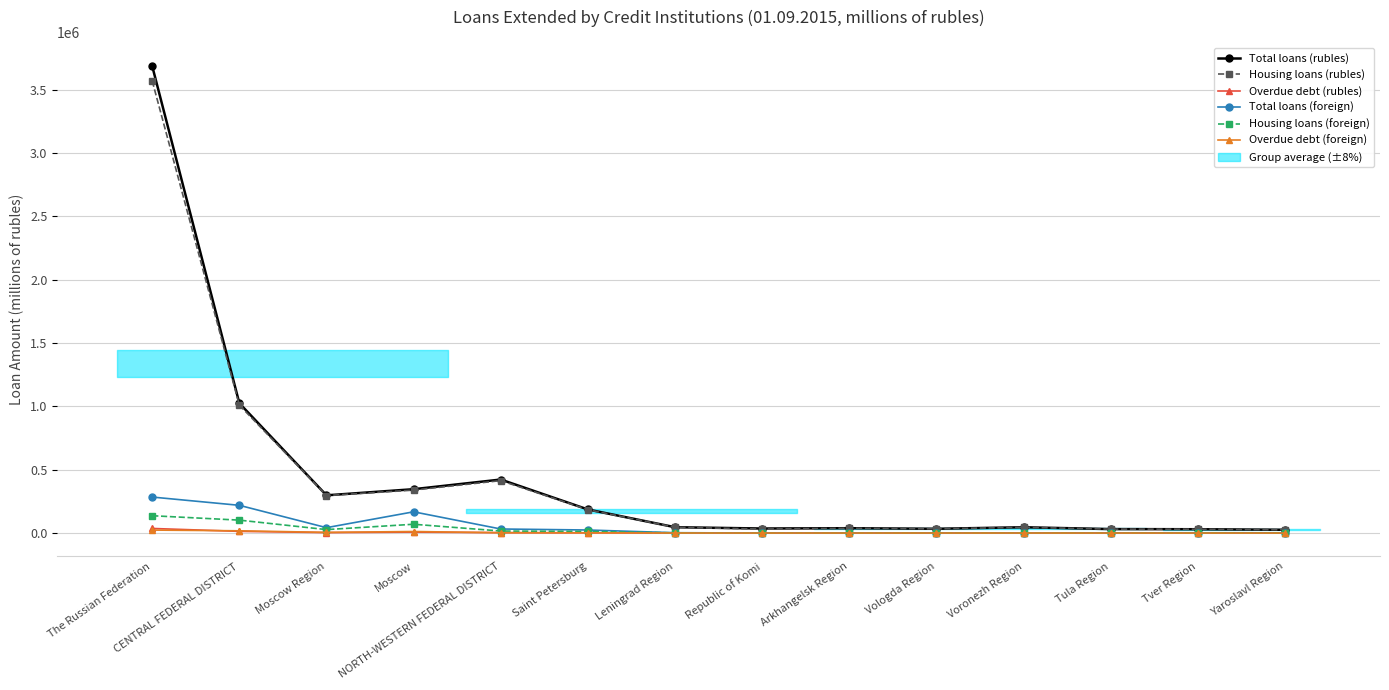

What is the approximate value of Housing loans (foreign) at Voronezh Region?

483